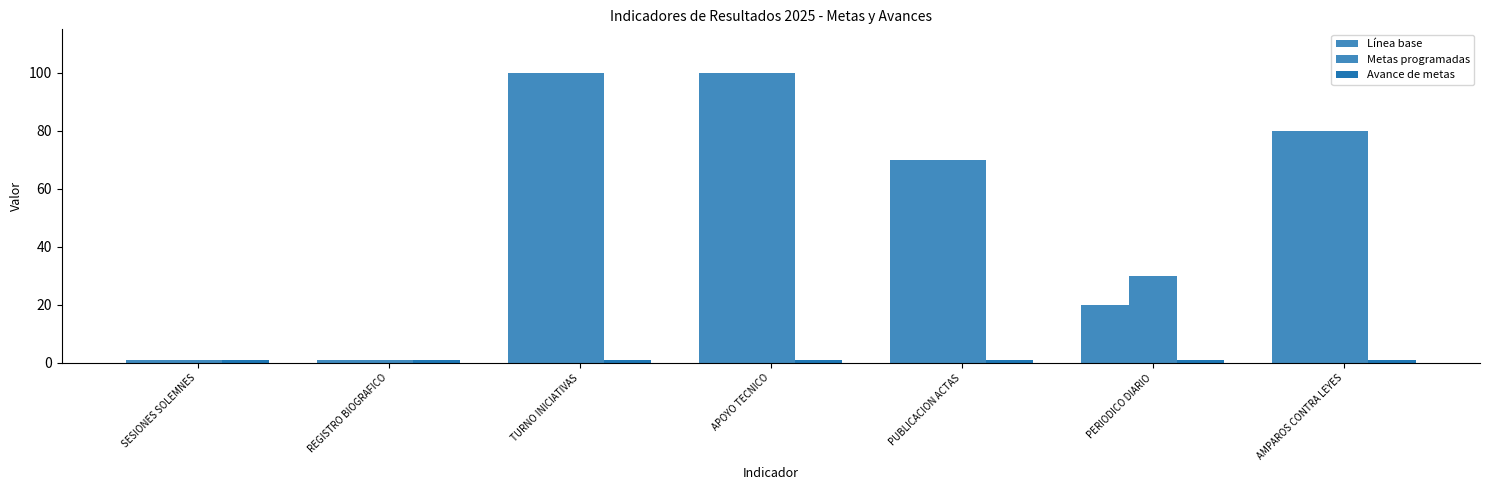

What is the total value across all series at APOYO TECNICO?

201